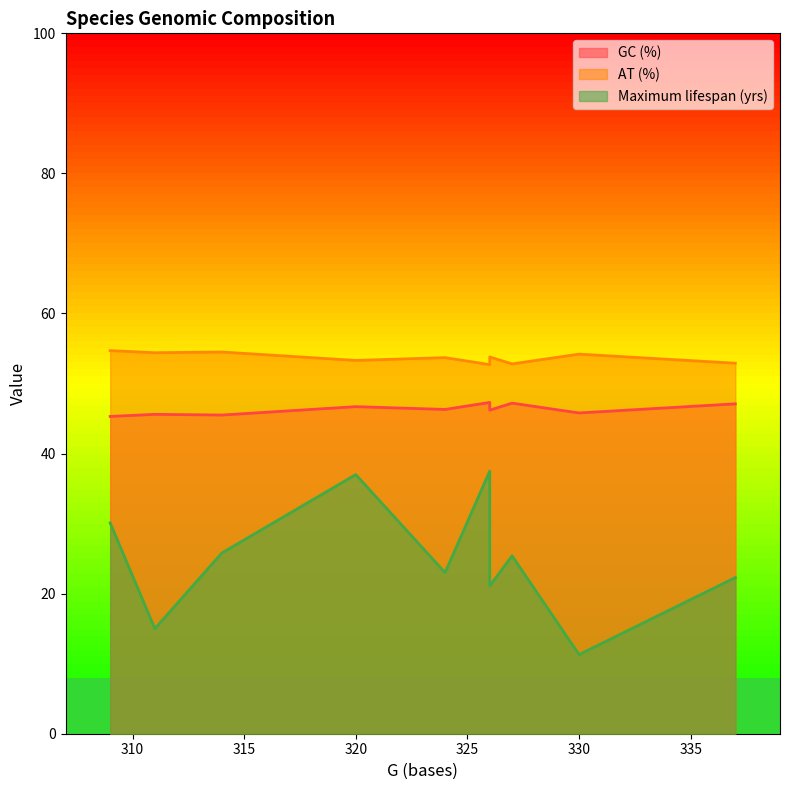

Does the chart have visible grid lines?

No